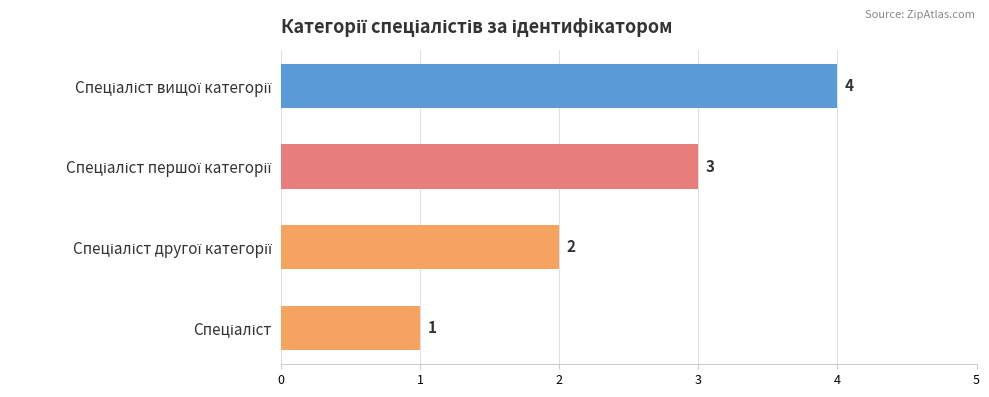

What is the minimum value shown in the chart?

1